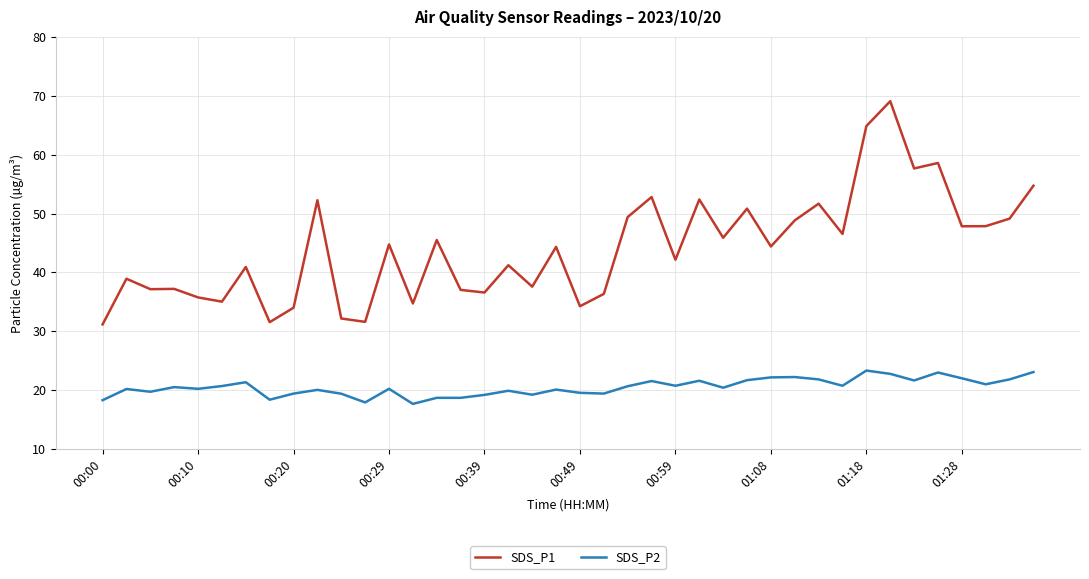

Which series has the widest spread of values?

SDS_P1